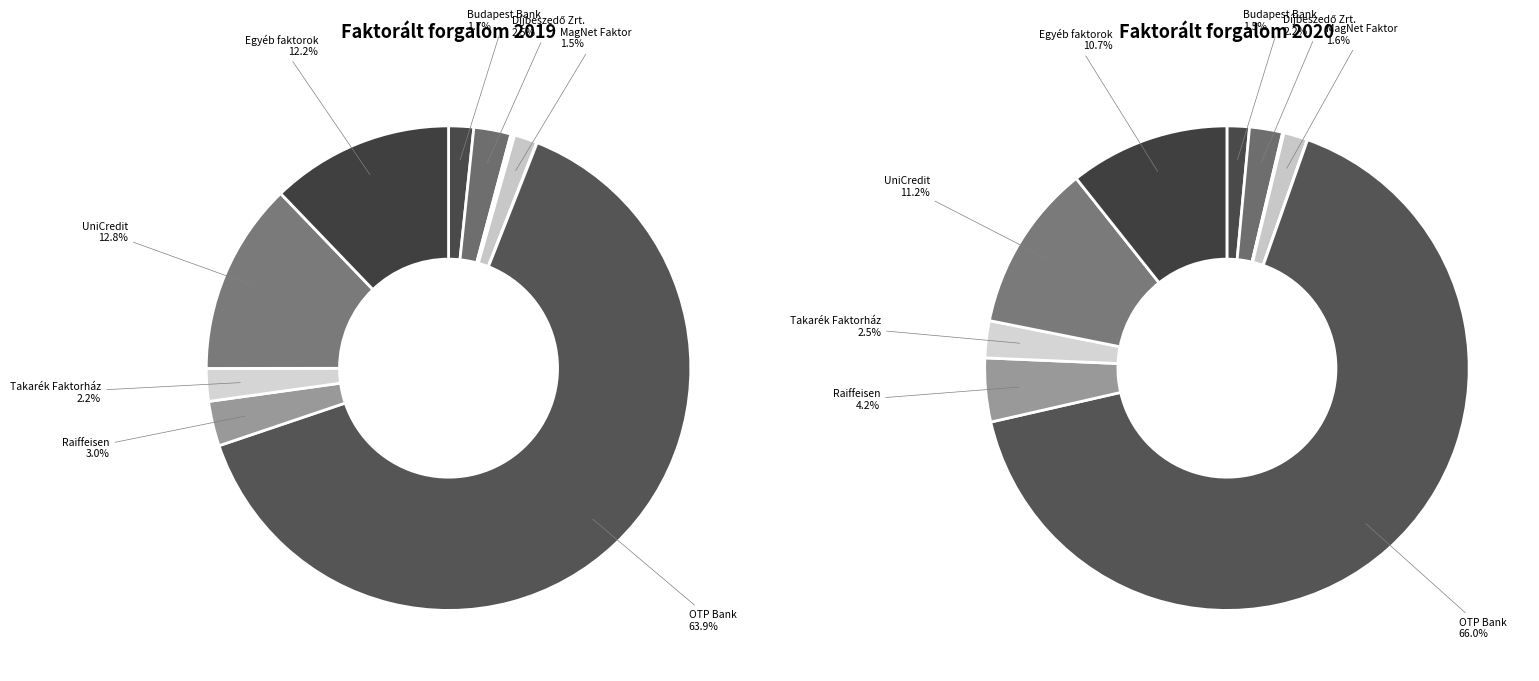

Which has a higher value, 4 or 7?

7